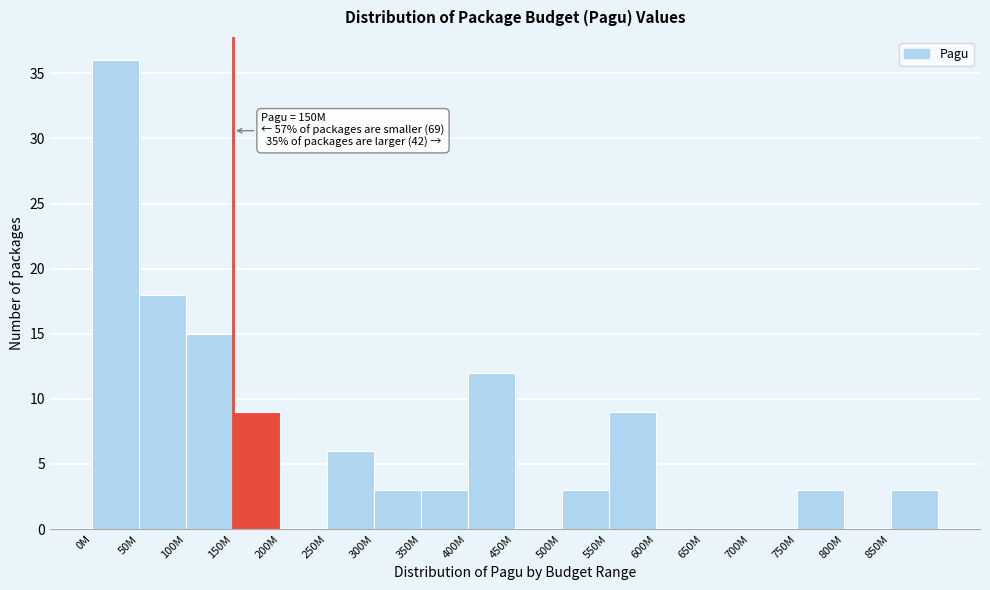

Reading left to right, what are all the values shown in this chart?

0M=36	50M=18	100M=15	150M=9	200M=0	250M=6	300M=3	350M=3	400M=12	450M=0	500M=3	550M=9	600M=0	650M=0	700M=0	750M=3	800M=0	850M=3